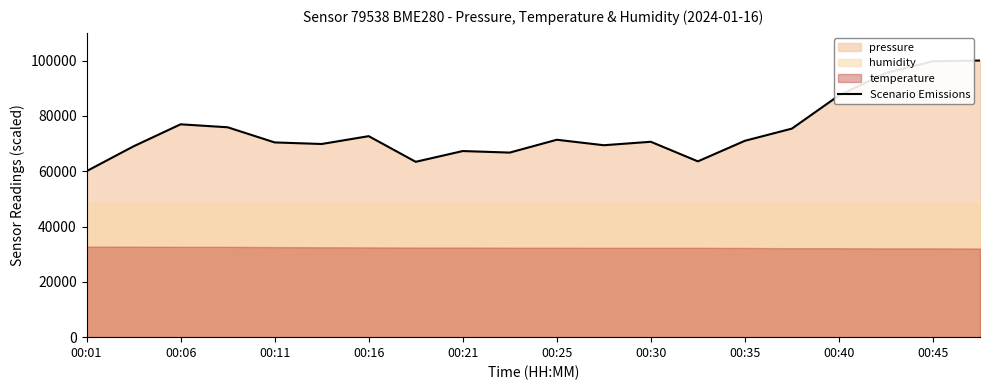

At which label does Scenario Emissions reach its minimum?

00:01